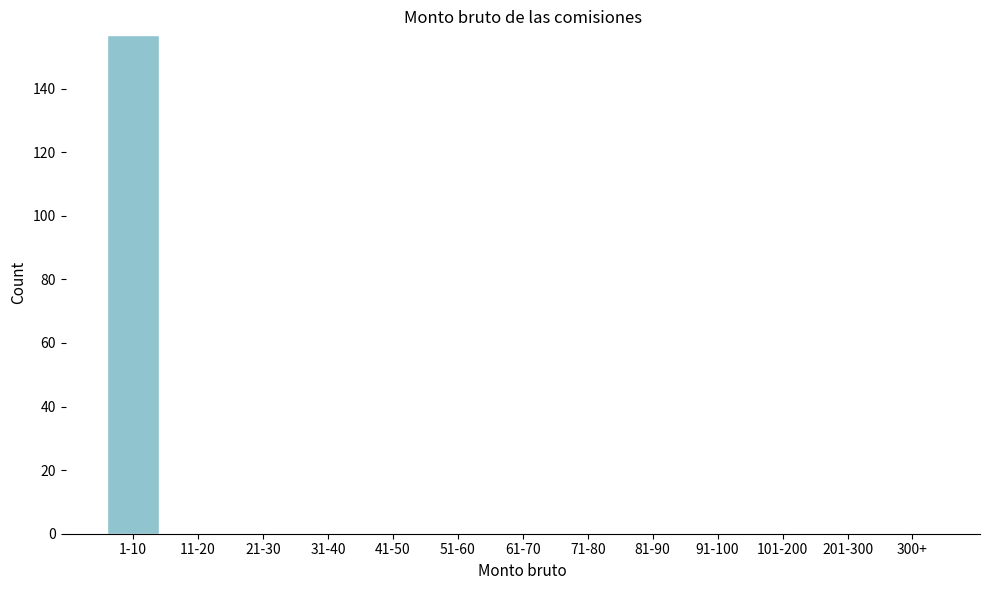

Reading left to right, transcribe all the data shown in this chart.

1-10=157	11-20=0	21-30=0	31-40=0	41-50=0	51-60=0	61-70=0	71-80=0	81-90=0	91-100=0	101-200=0	201-300=0	300+=0